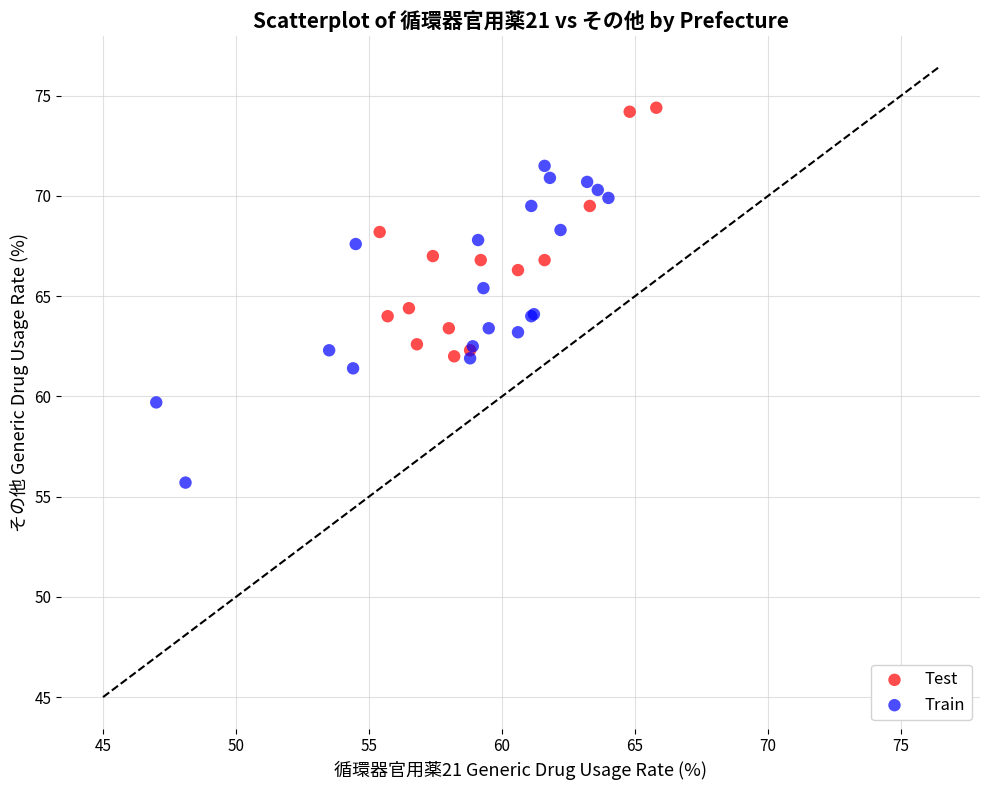

Which series has the largest Y range (max minus min)?

Train